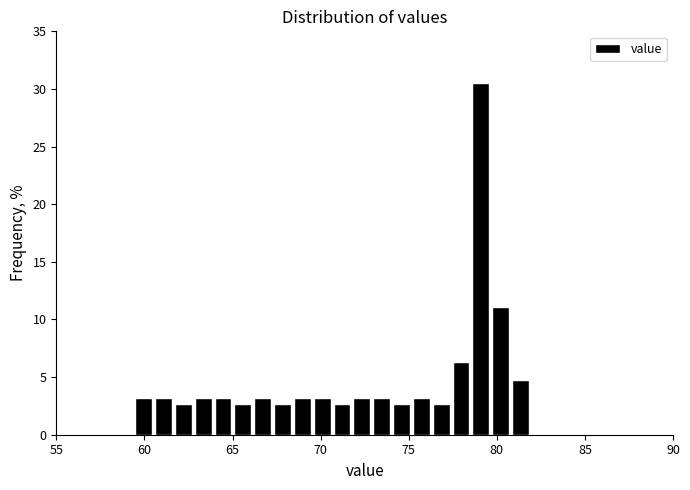

Around what value on the x-axis is the tallest bar? Give the approximate position of its centre, as read against the axis.

79.0